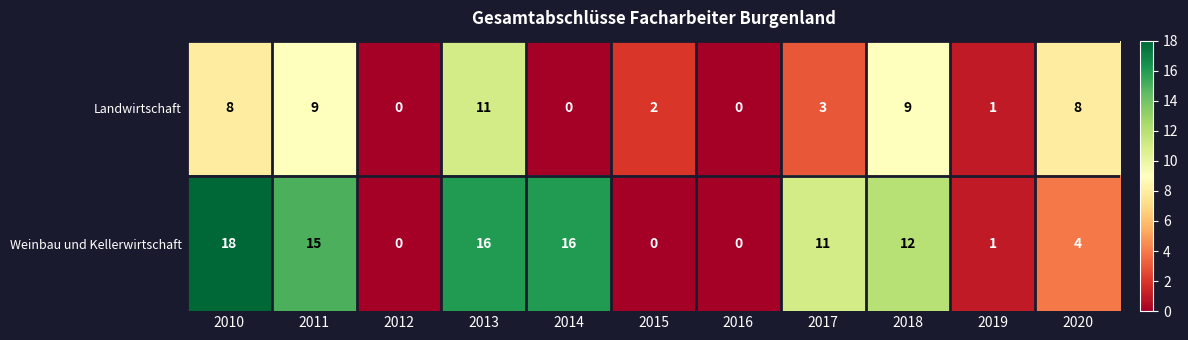

List the series in order of their peak value, highest first.

Weinbau und Kellerwirtschaft, Landwirtschaft